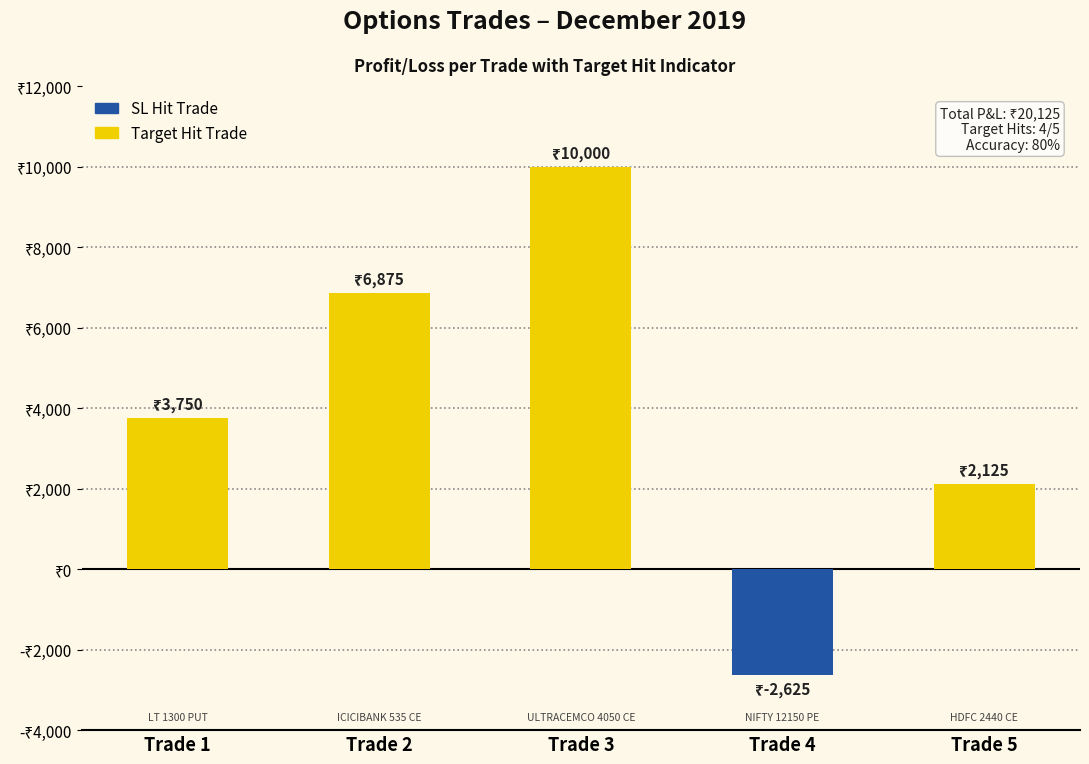

How many values are above zero?

4